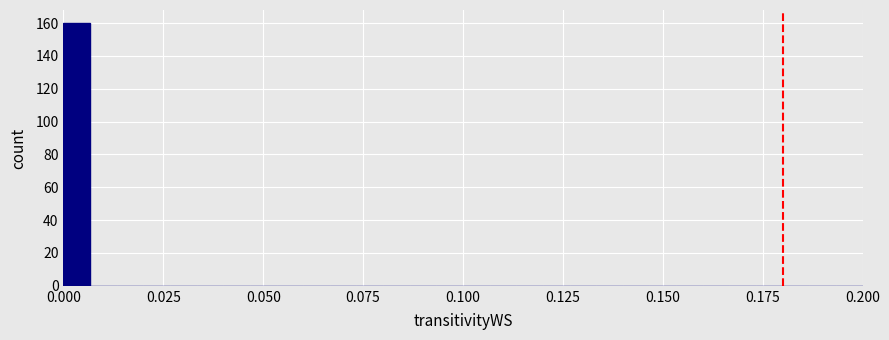

Around what value on the x-axis is the tallest bar? Give the approximate position of its centre, as read against the axis.

0.005